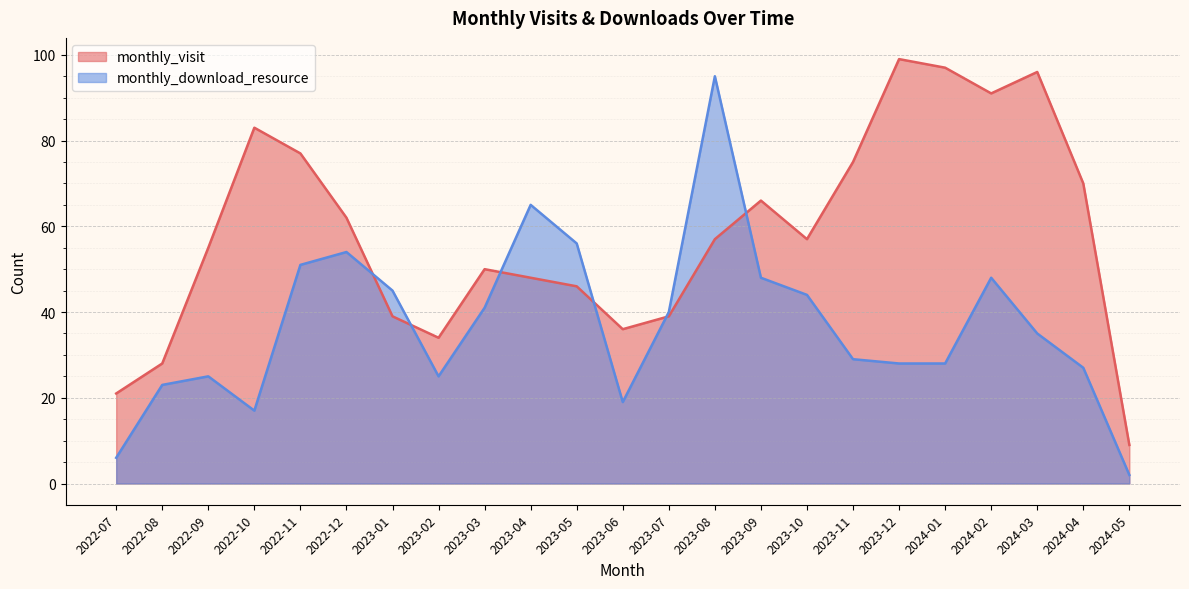

Rank the series at 2023-04 from highest to lowest value.

monthly_download_resource, monthly_visit